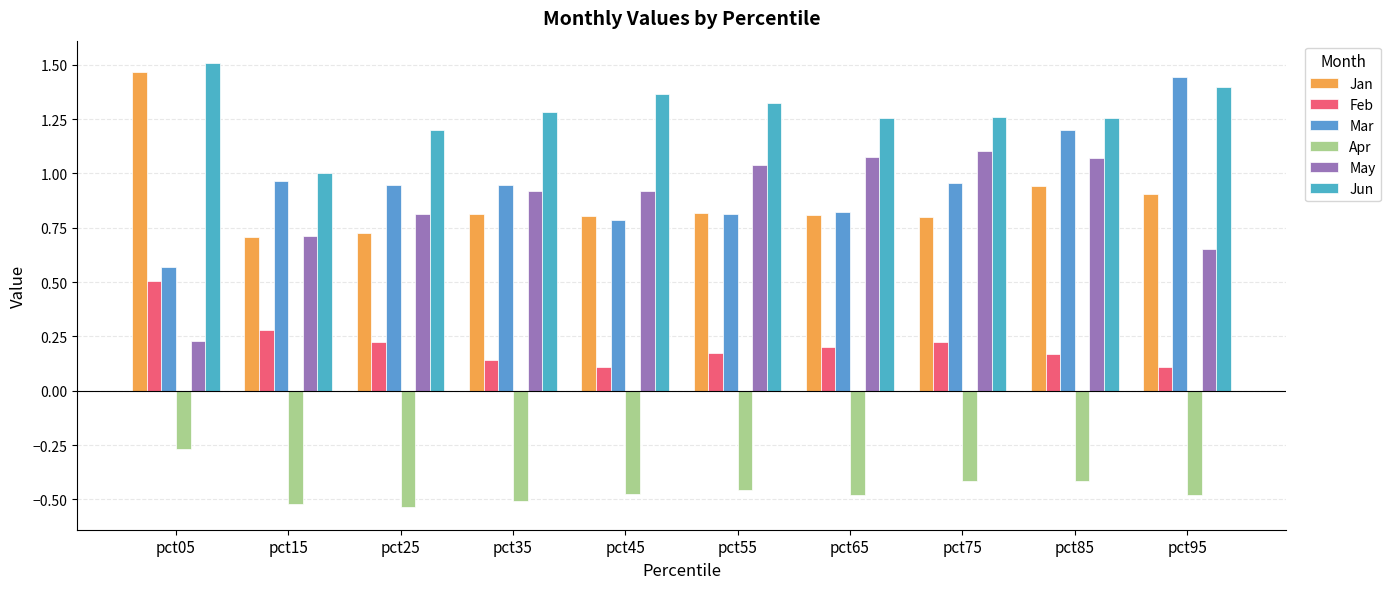

At which label is May closest to 0?

pct05